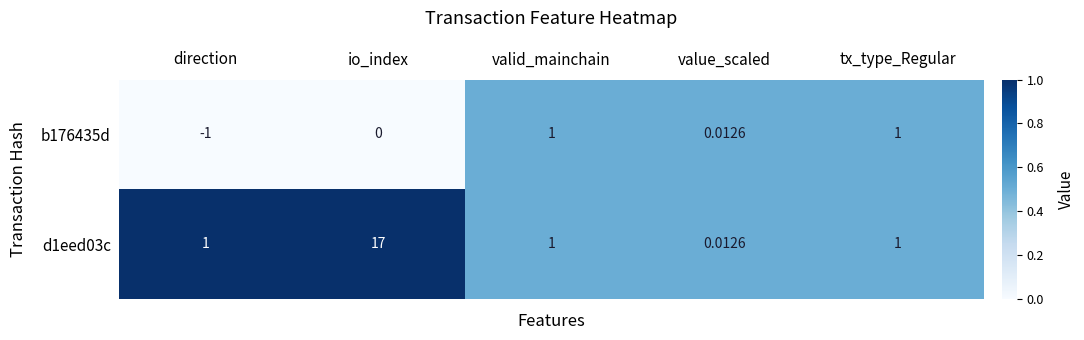

Is the value of d1eed03c at valid_mainchain greater than the value of b176435d at io_index?

Yes